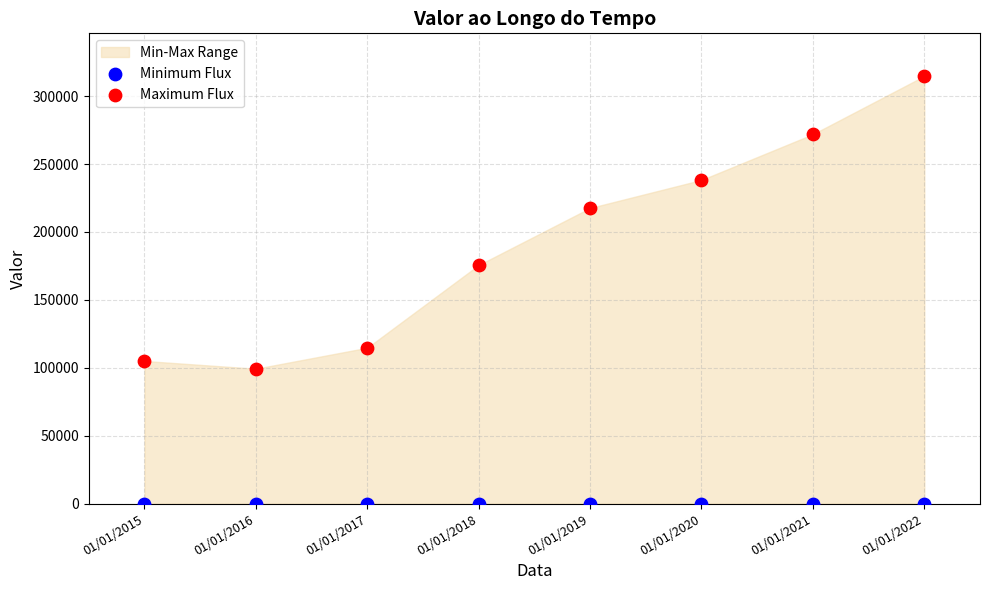

Which series reaches the minimum Y coordinate?

Minimum Flux